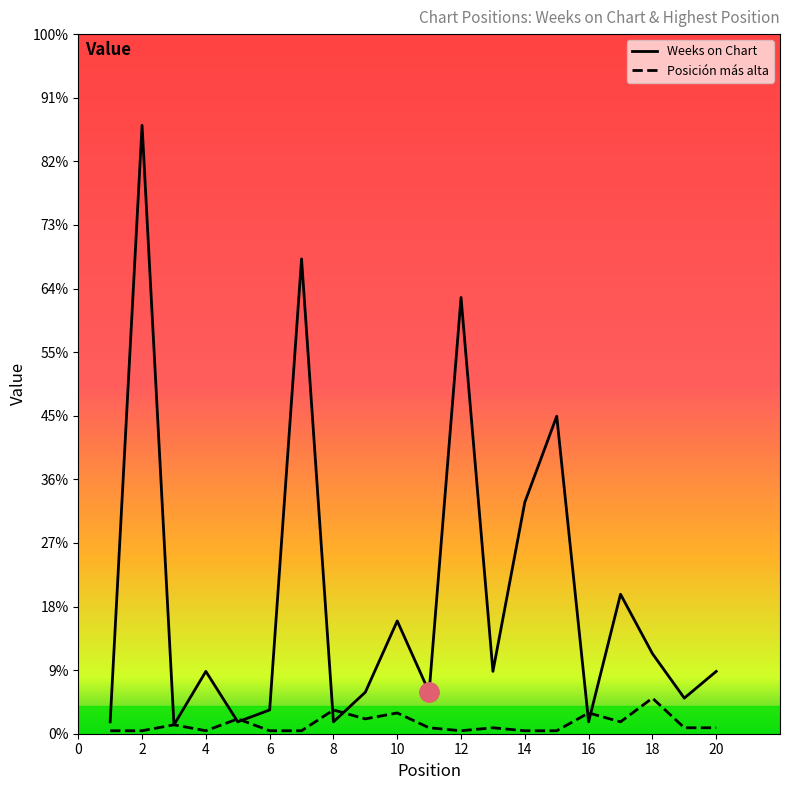

Does the chart have visible grid lines?

No